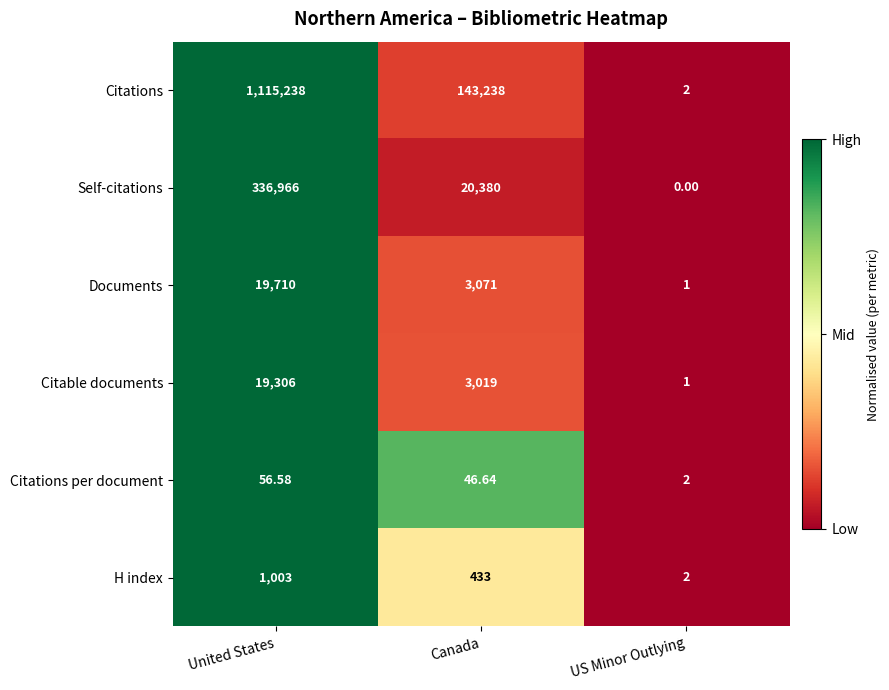

Where does the Citable documents series first go above 3019?

United States